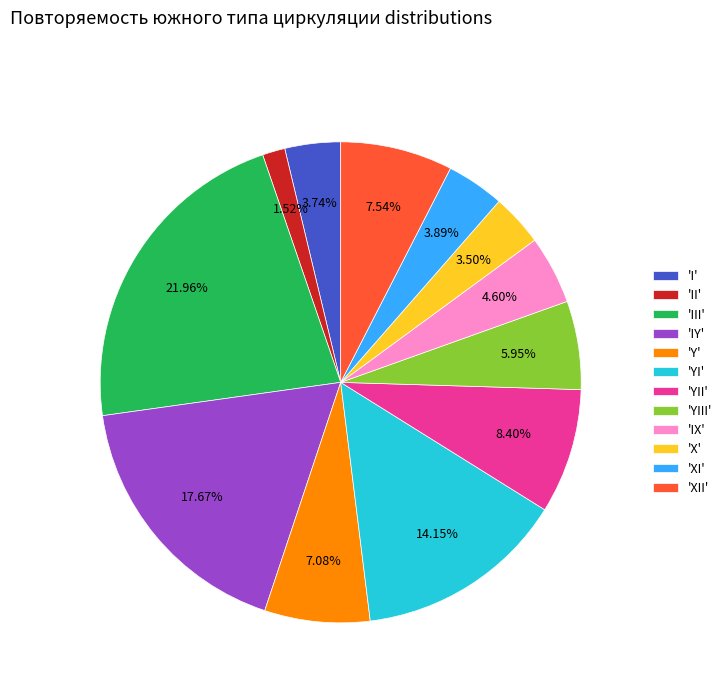

Which has a higher value, 'IY' or 'I'?

'IY'